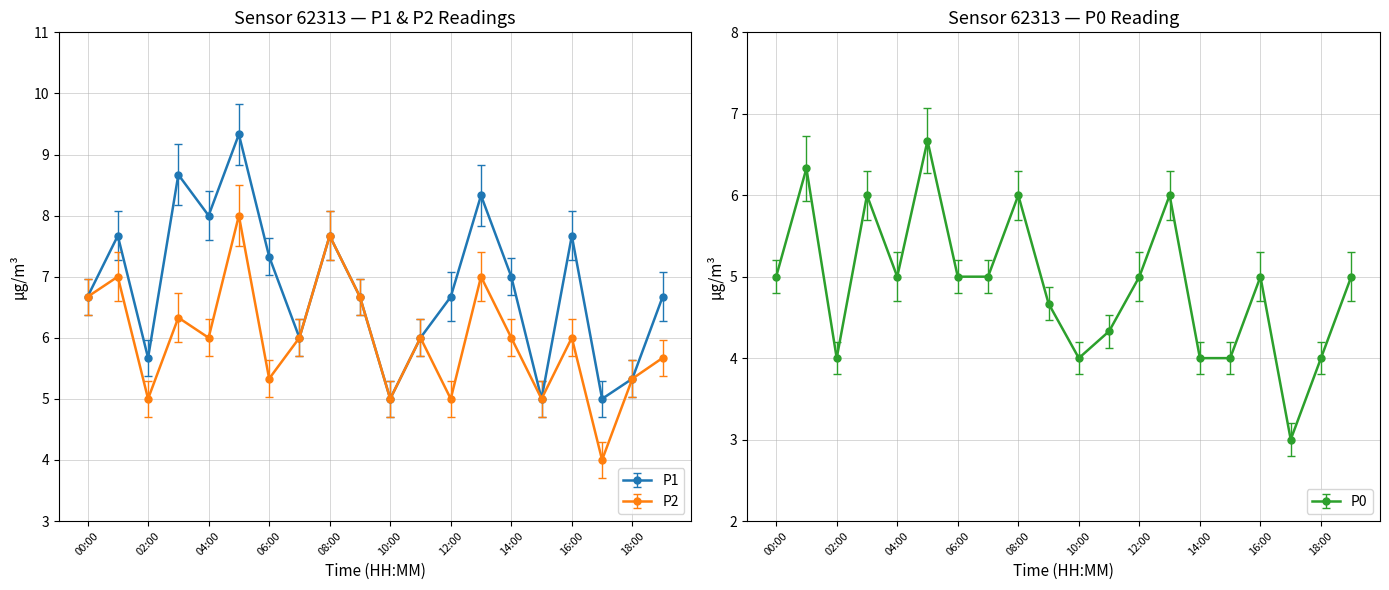

What is the average value of the P2 series?

6.0